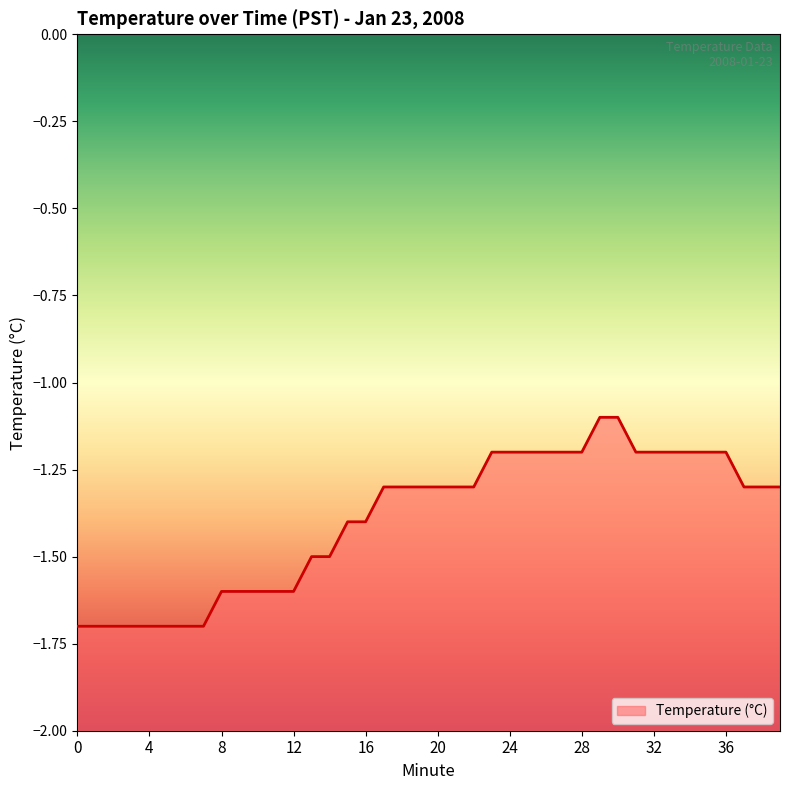

What is the sum of the values at 15 and 39?

-2.7